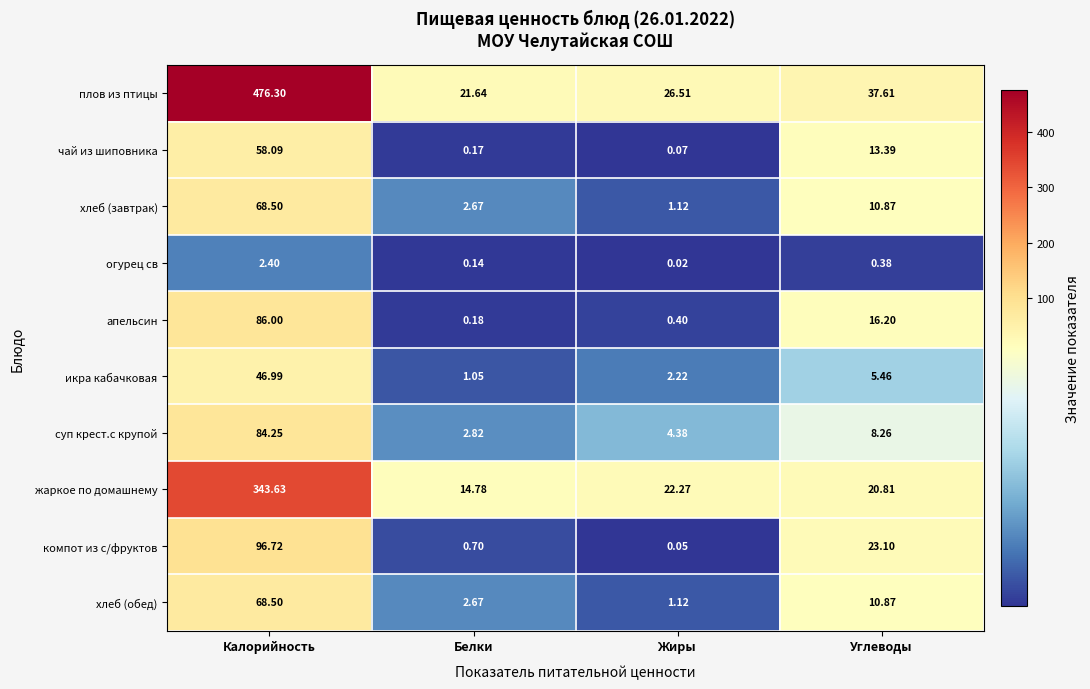

Where does the жаркое по домашнему series first go above 22?

Калорийность